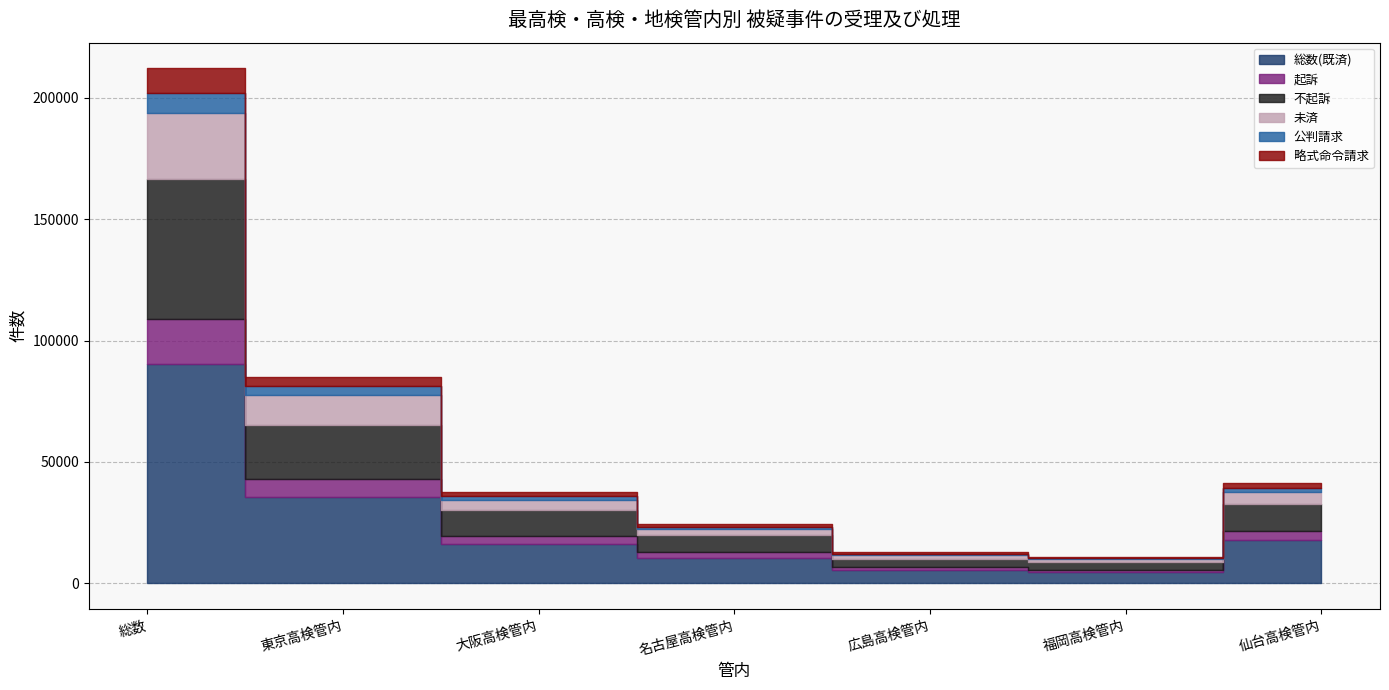

True or false: 総数(既済) and 略式命令請求 cross at least once.

False